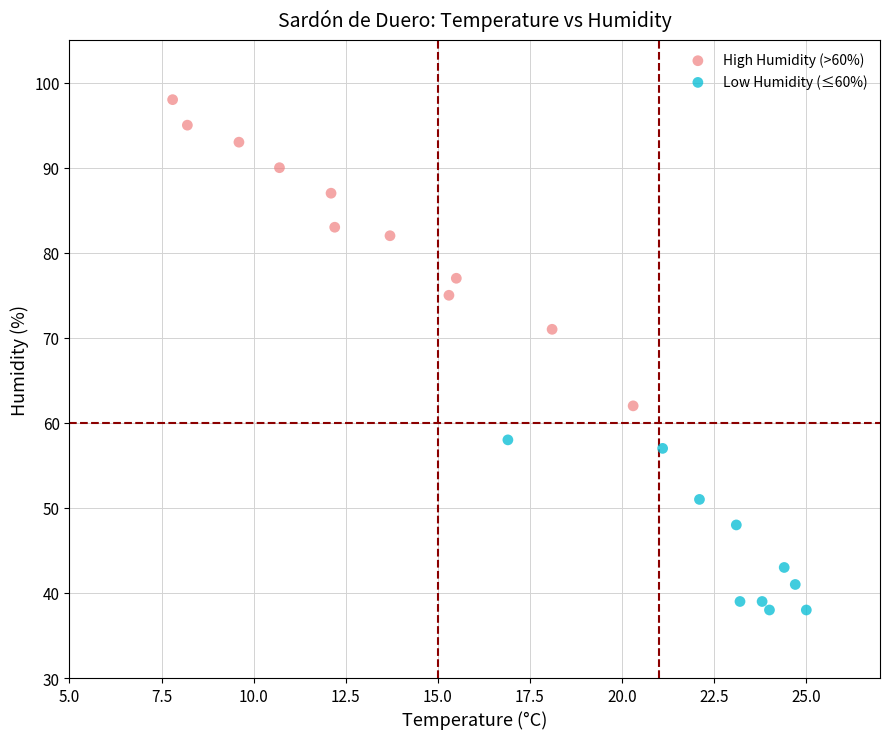

Which series has the widest spread of Y values?

High Humidity (>60%)